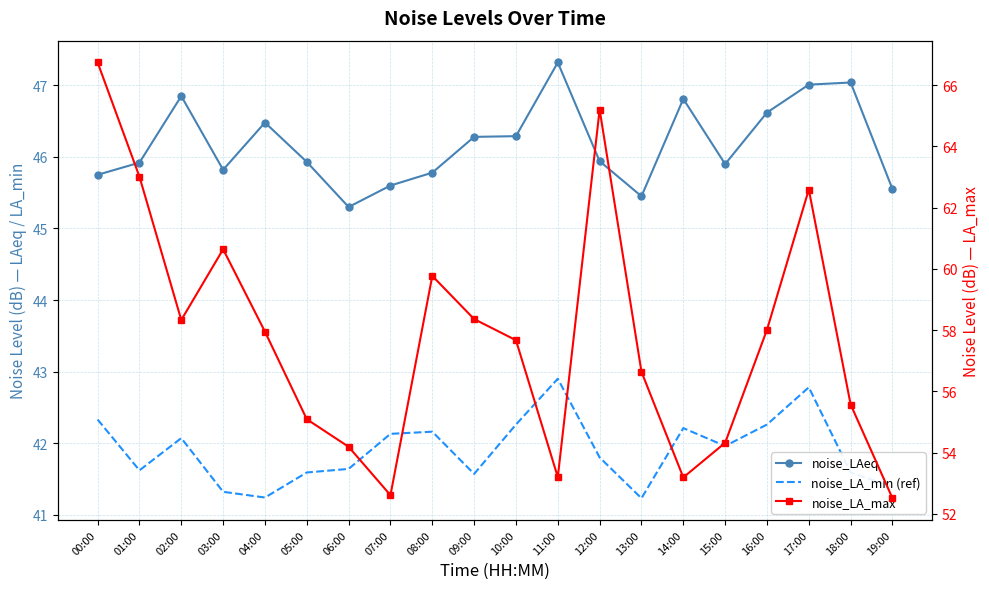

Is it true that noise_LAeq equals 45.5 at 13:00?

True